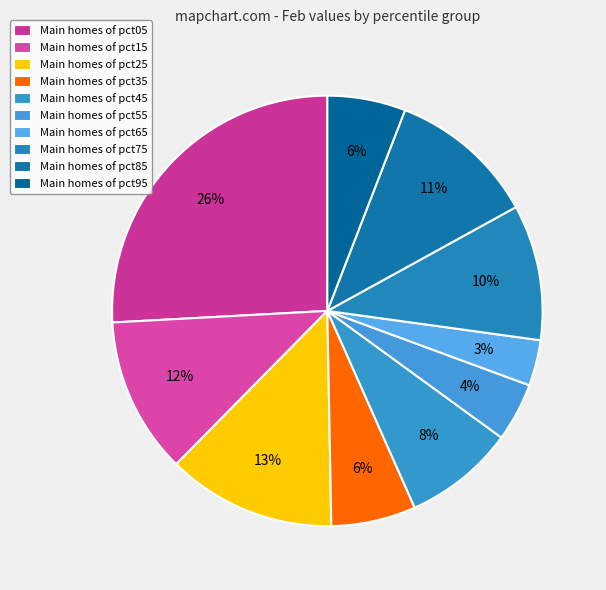

How many segments does this pie chart have?

10